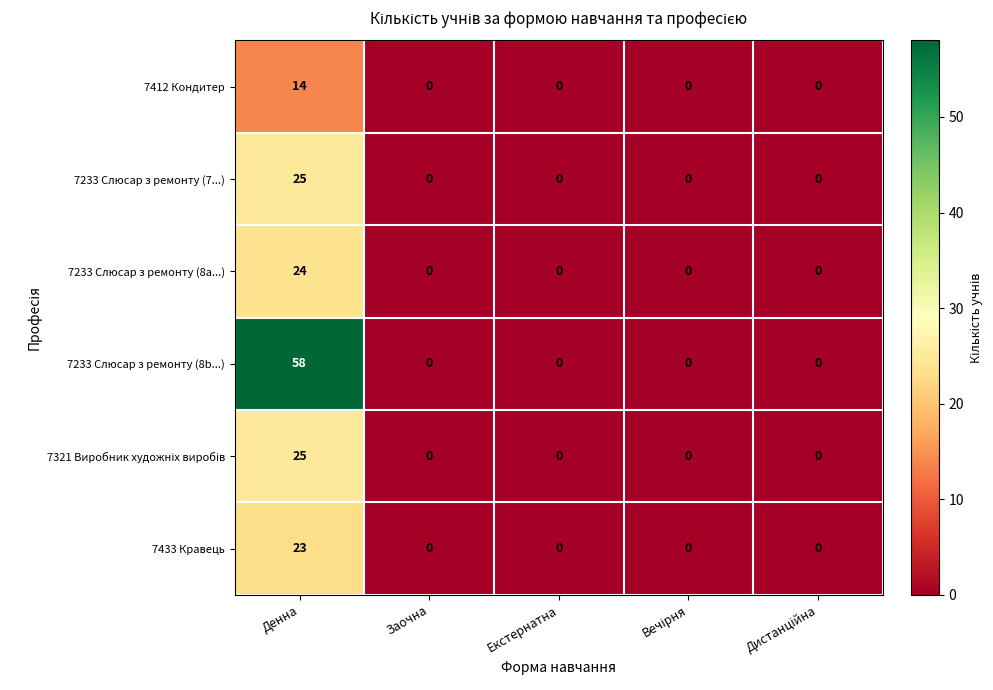

What is the maximum value shown in the chart?

58